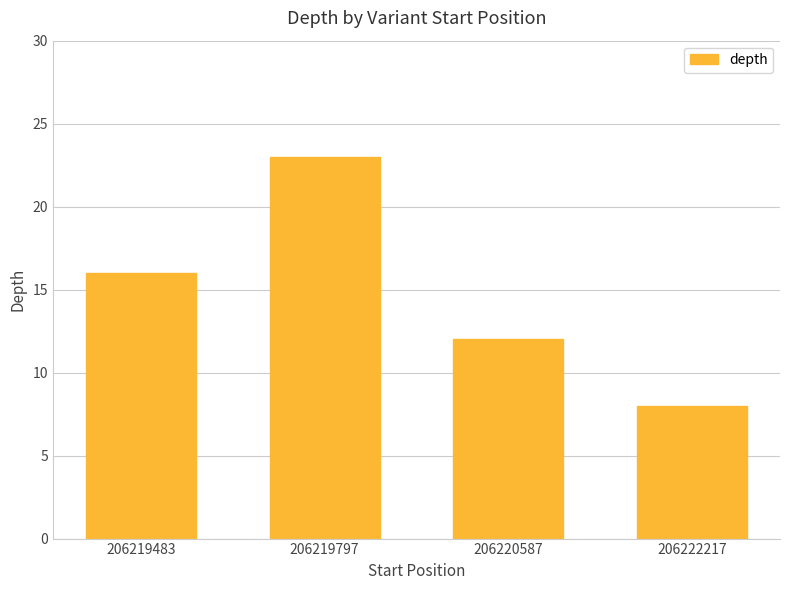

How many values are between 12 and 23?

3